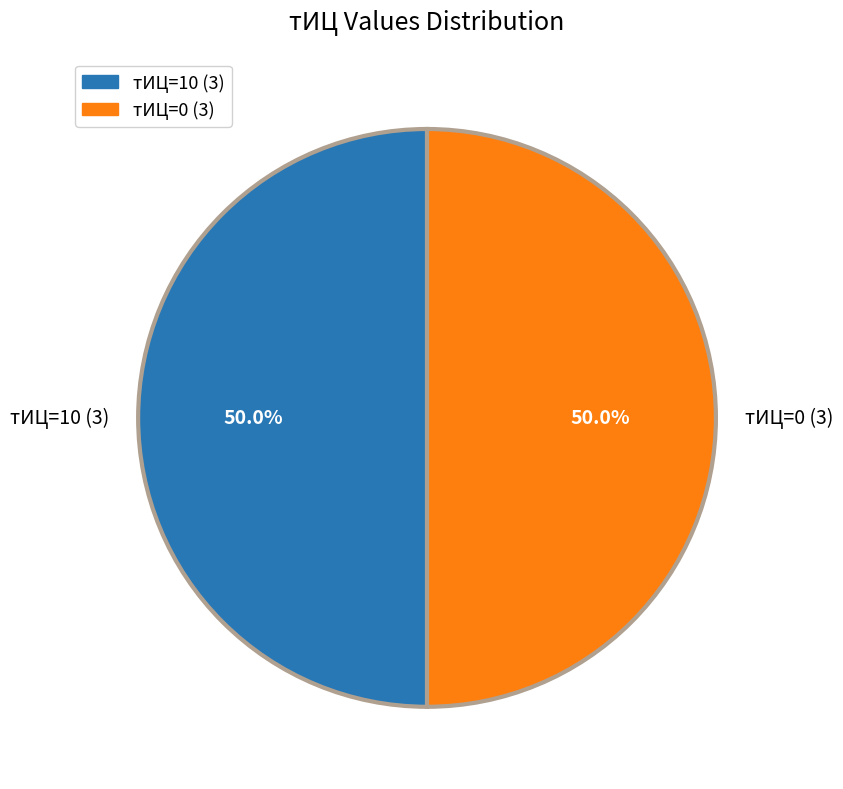

Combined, what portion of the pie is тИЦ=0 (3) and тИЦ=10 (3)?

100.0%